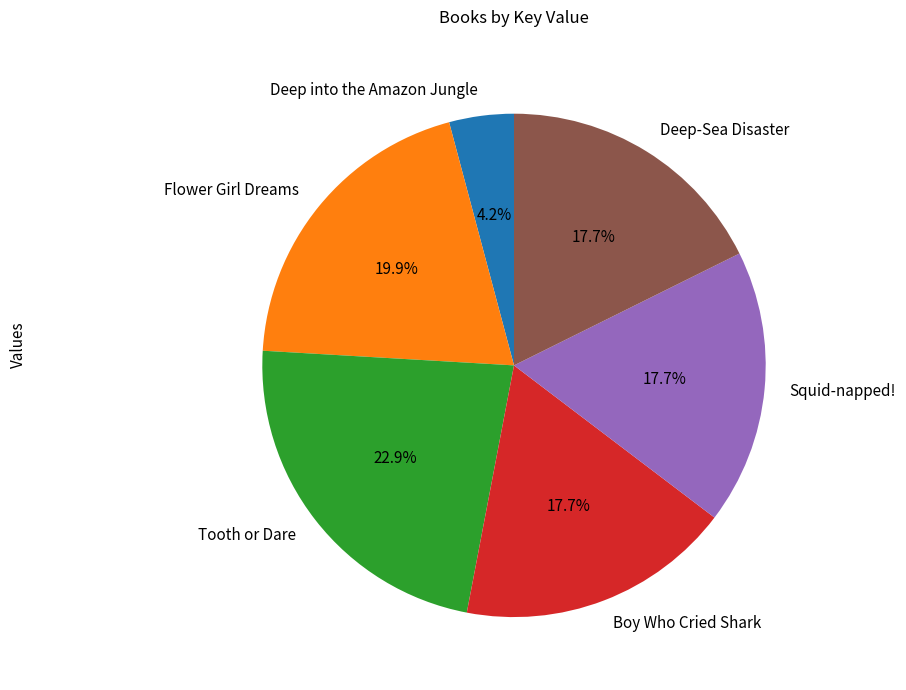

To the nearest percent, what is the average slice percentage?

17%